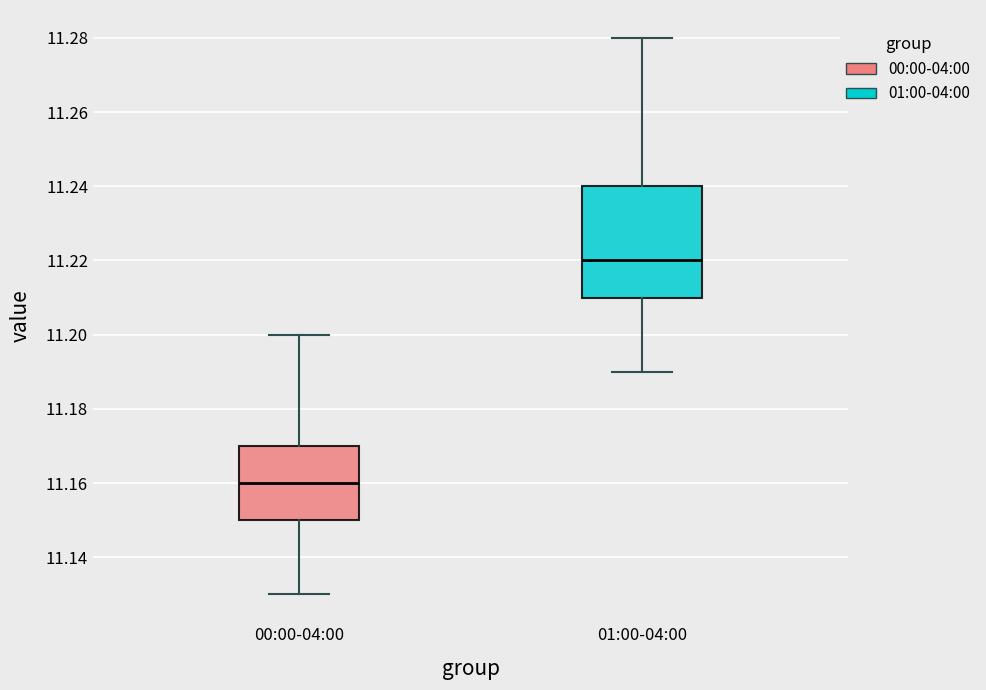

Where does the lower whisker of the box for 00:00-04:00 end on the y-axis? The values are not printed on the chart, so give them approximately, as read against the axis.

11.13